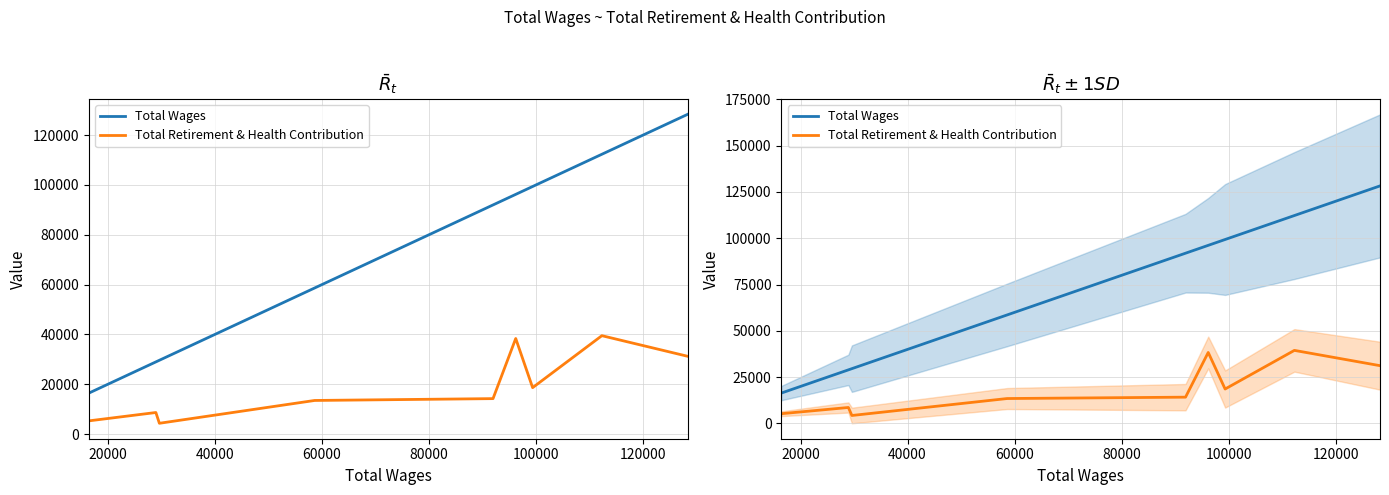

List the series in order of their overall mean, lowest first.

Total Retirement & Health Contribution, Total Wages